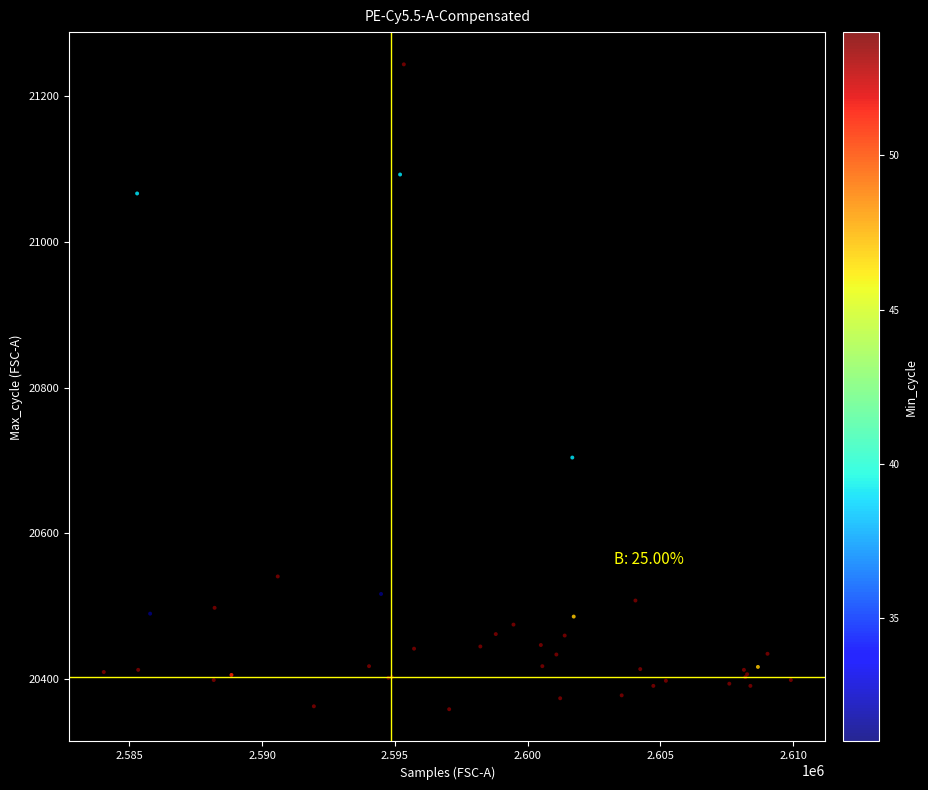

What Y value in the scatter plot is closest to 20801?

20704